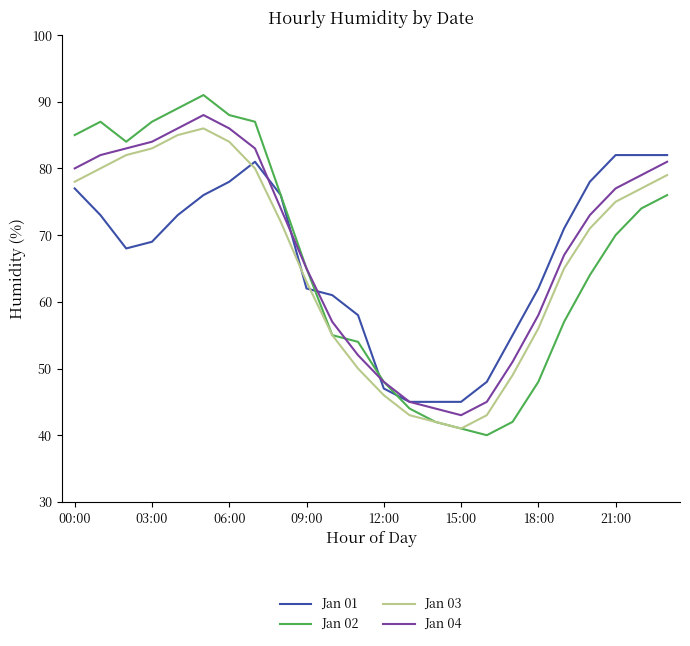

Which series has the widest spread of values?

Jan 02